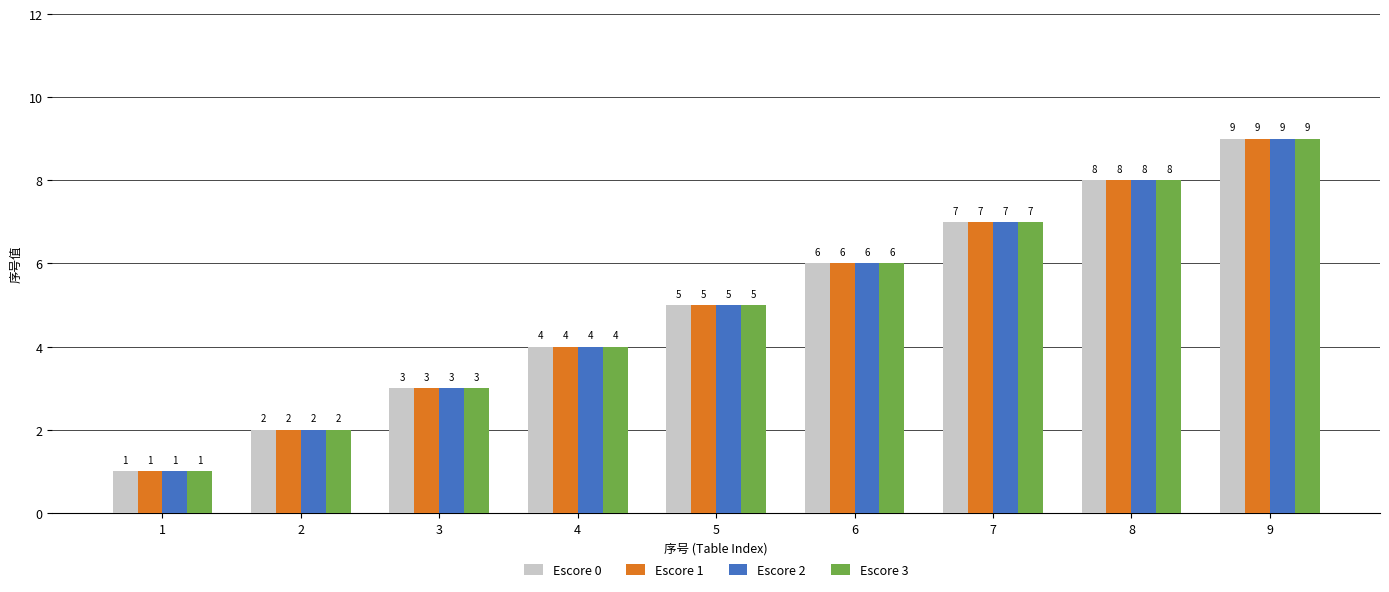

The value of Escore 2 at 5 is 5. True or false?

True